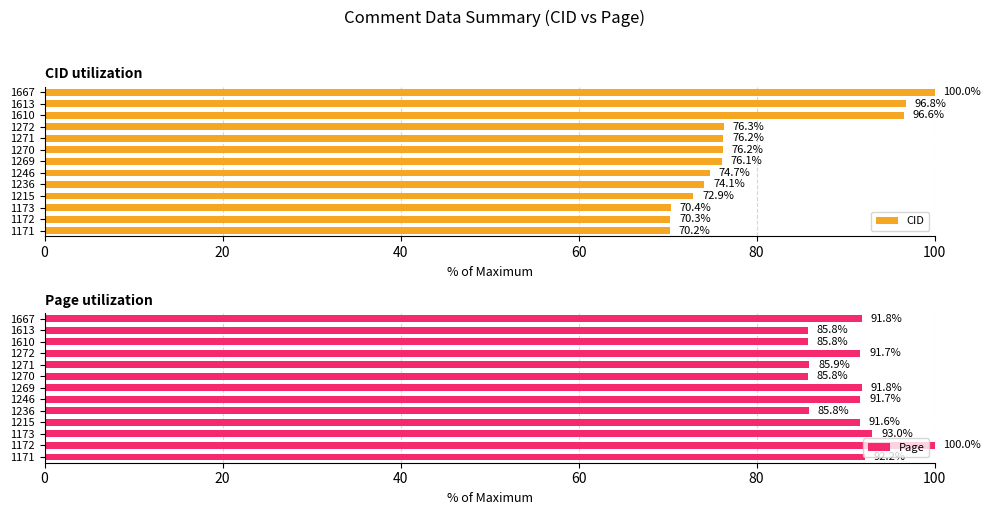

What is the lowest value of the CID series?

70.2